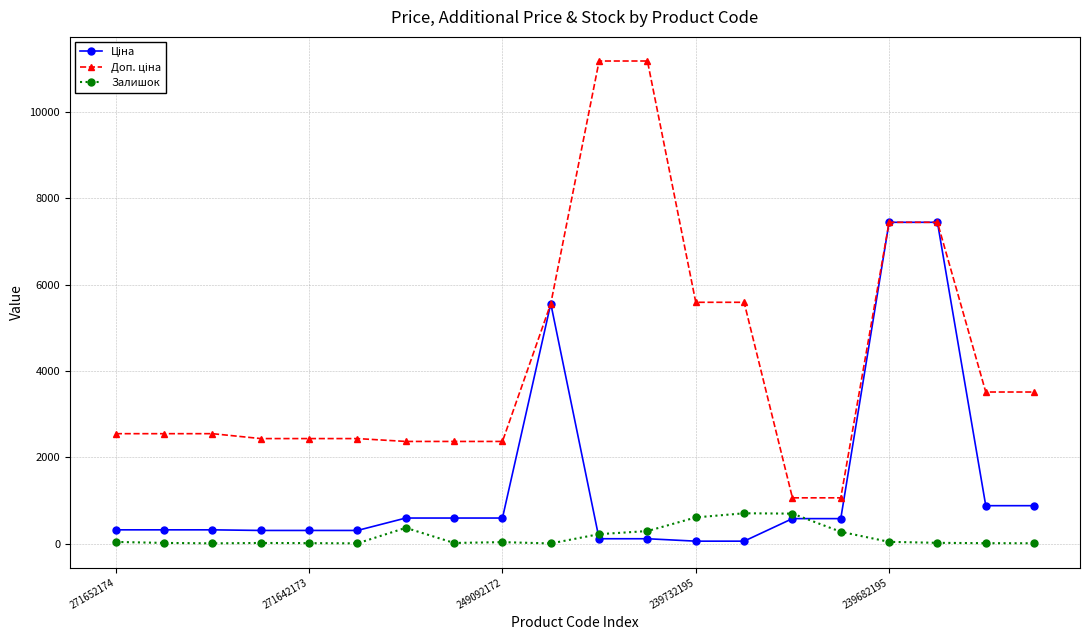

What is the value of the Залишок point at the 12th from the left?

290.0